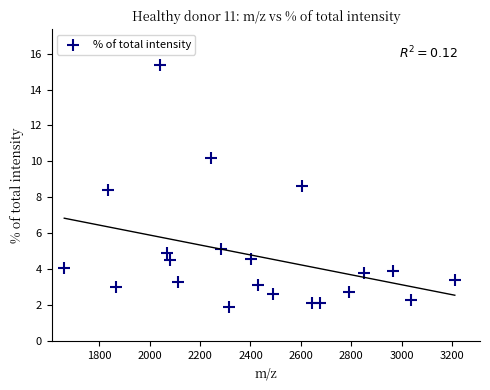

What Y value in the scatter plot is closest to 8?

8.4